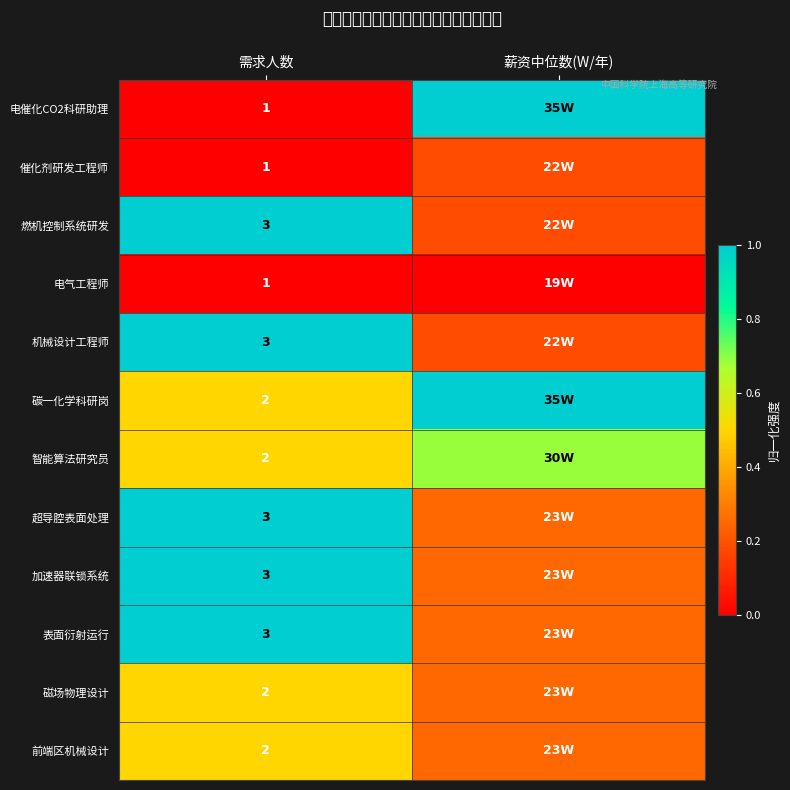

Which series has the largest total across all categories?

碳一化学科研岗